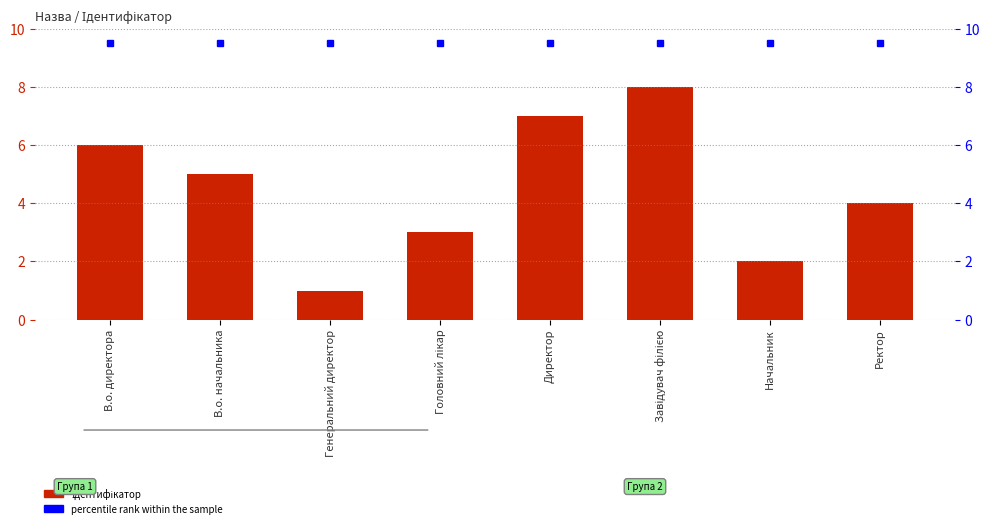

Reading left to right, list all the values displayed in this chart.

Ідентифікатор: 6.0	5.0	1.0	3.0	7.0	8.0	2.0	4.0
percentile rank within the sample: 9.5	9.5	9.5	9.5	9.5	9.5	9.5	9.5